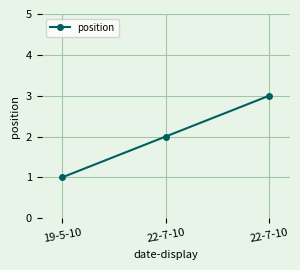

How many lines are shown in the chart?

1